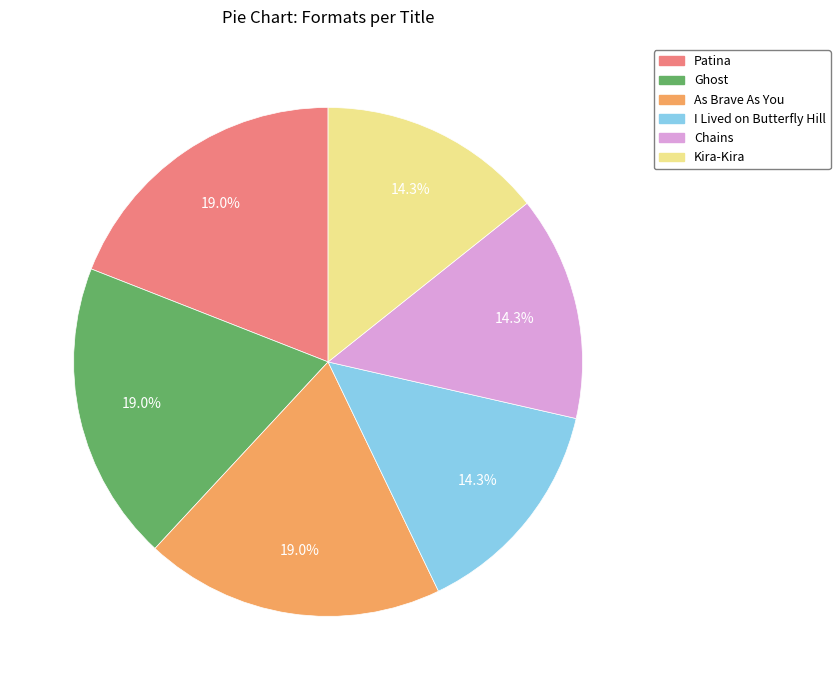

To the nearest percent, what is the average slice percentage?

17%